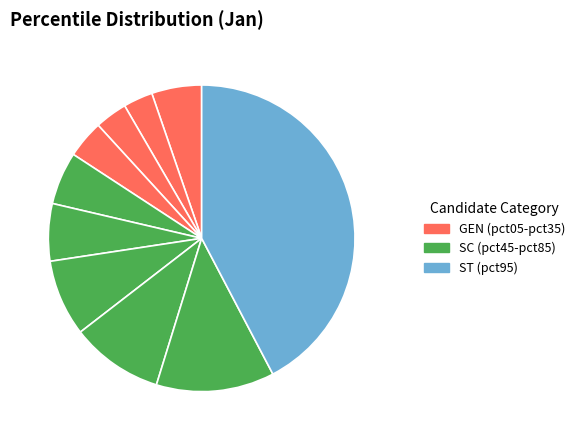

Count the number of slices in the pie.

10